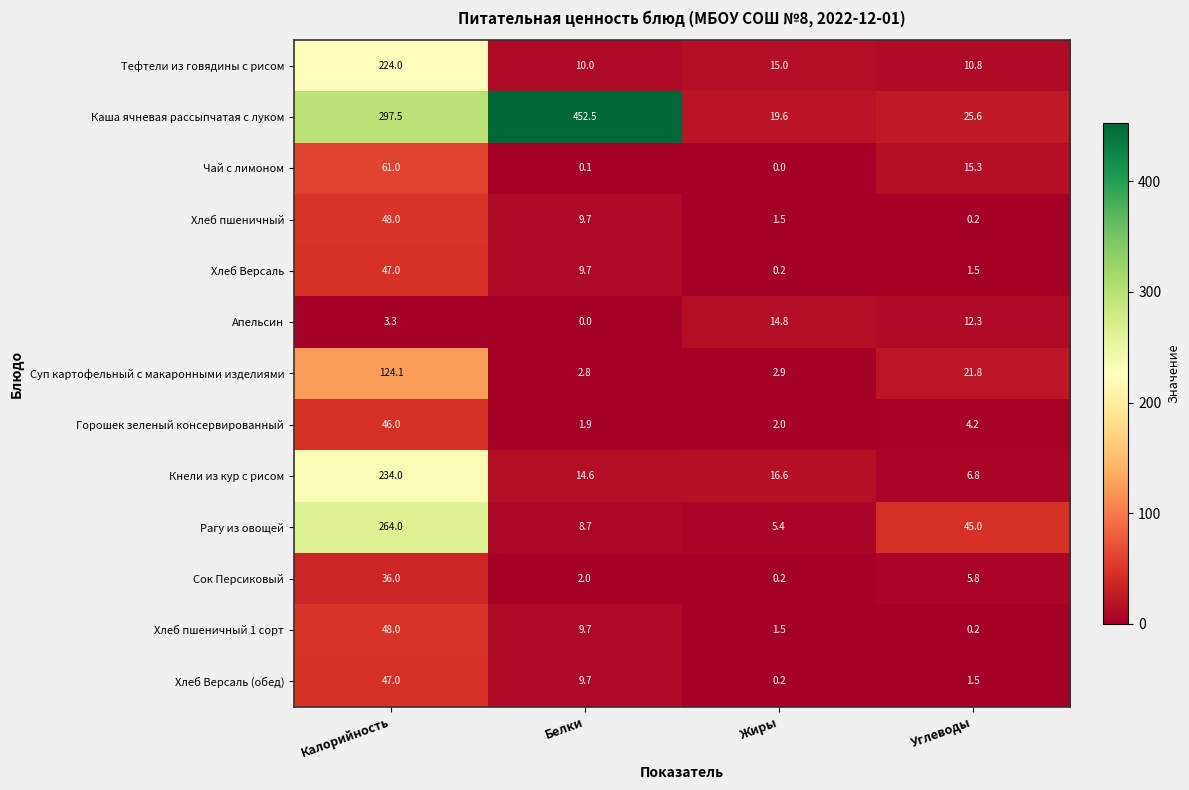

The value of Горошек зеленый консервированный at Калорийность is 46.0. True or false?

True